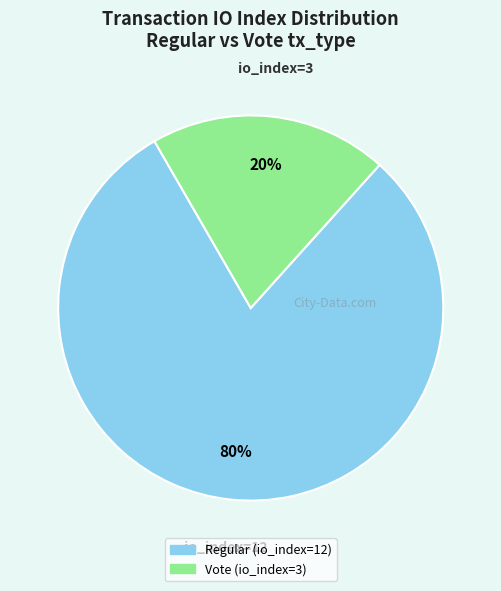

What is the ratio of the value at Regular (io_index=12) to the value at Vote (io_index=3)?

4.0